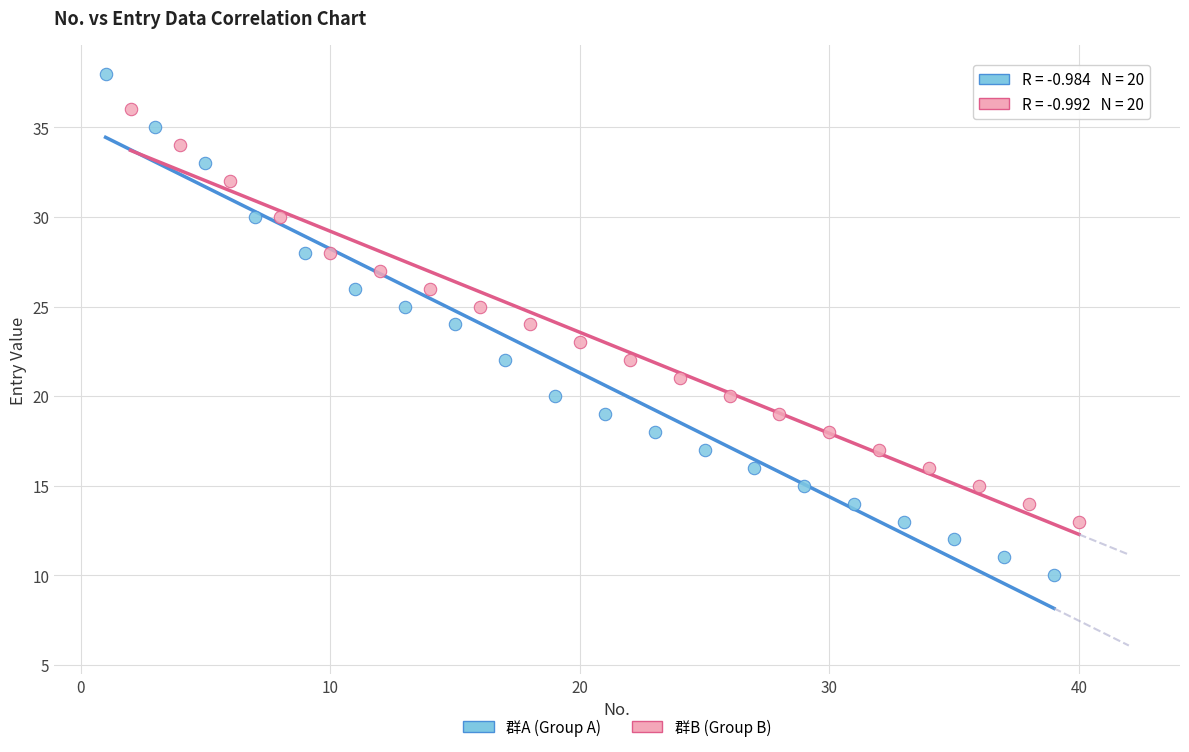

Which series has the widest spread of Y values?

群A (Group A)